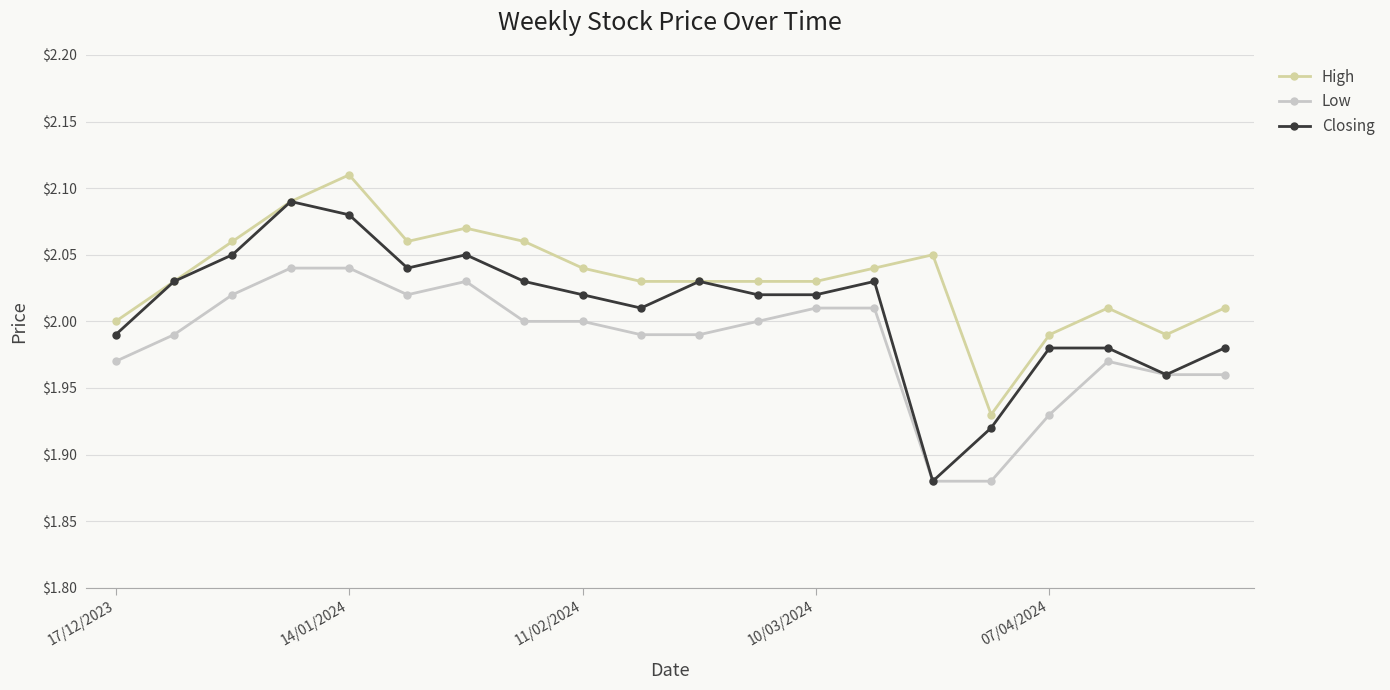

True or false: Low and High cross at least once.

False